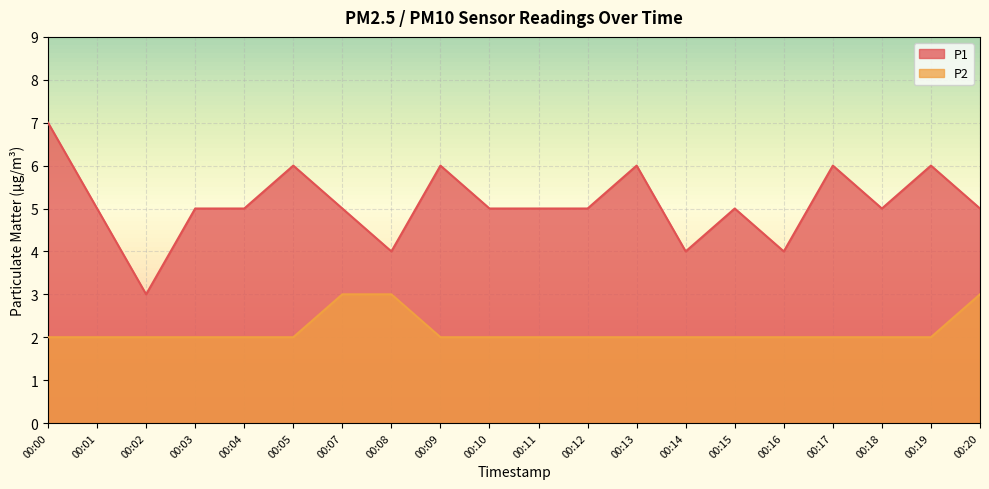

Reading left to right, list all the values displayed in this chart.

P1: 7	5	3	5	5	6	5	4	6	5	5	5	6	4	5	4	6	5	6	5
P2: 2	2	2	2	2	2	3	3	2	2	2	2	2	2	2	2	2	2	2	3